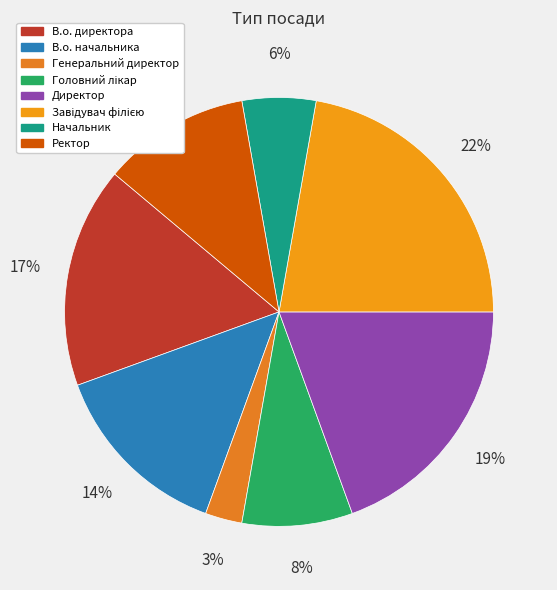

The Начальник slice represents 6% of the pie. True or false?

True